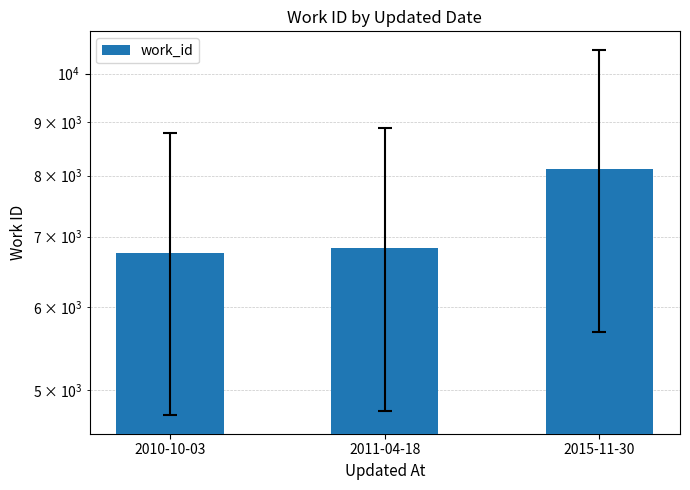

How many data points are above 6826?

1